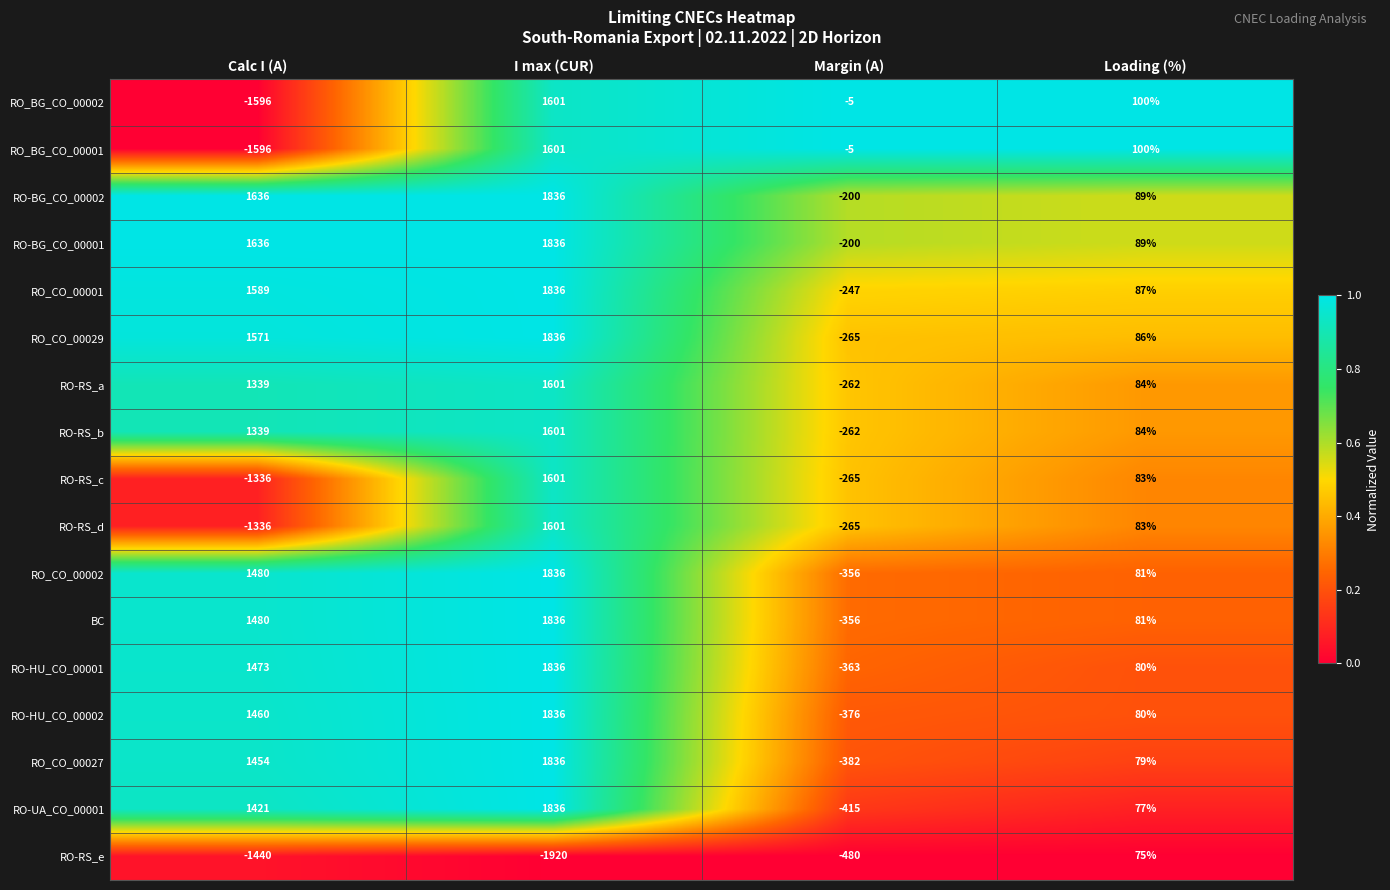

The value of RO_CO_00027 at Margin (A) is -631. True or false?

False